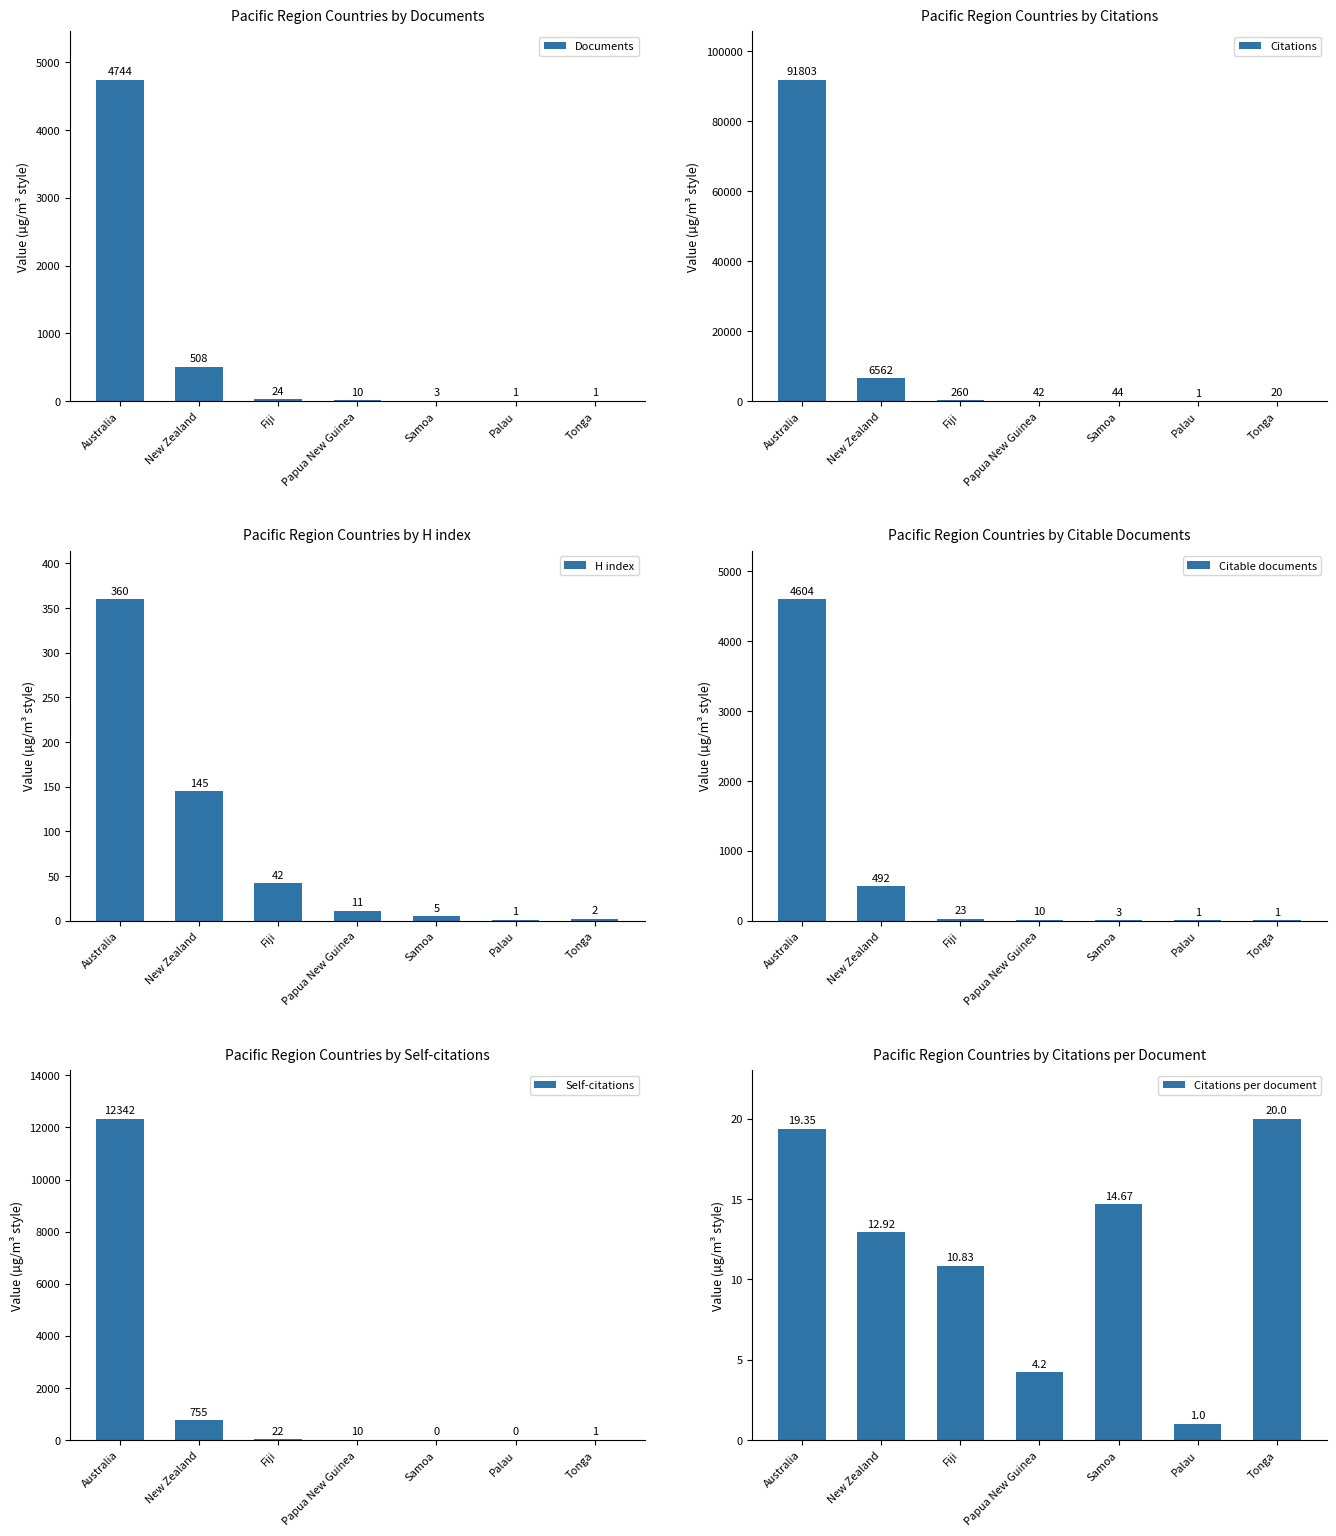

Reading left to right, transcribe all the data shown in this chart.

Documents: Australia=4744.0	New Zealand=508.0	Fiji=24.0	Papua New Guinea=10.0	Samoa=3.0	Palau=1.0	Tonga=1.0
Citations: Australia=91803.0	New Zealand=6562.0	Fiji=260.0	Papua New Guinea=42.0	Samoa=44.0	Palau=1.0	Tonga=20.0
H index: Australia=360.0	New Zealand=145.0	Fiji=42.0	Papua New Guinea=11.0	Samoa=5.0	Palau=1.0	Tonga=2.0
Citable documents: Australia=4604.0	New Zealand=492.0	Fiji=23.0	Papua New Guinea=10.0	Samoa=3.0	Palau=1.0	Tonga=1.0
Self-citations: Australia=12342.0	New Zealand=755.0	Fiji=22.0	Papua New Guinea=10.0	Samoa=0.0	Palau=0.0	Tonga=1.0
Citations per document: Australia=19.4	New Zealand=12.9	Fiji=10.8	Papua New Guinea=4.2	Samoa=14.7	Palau=1.0	Tonga=20.0